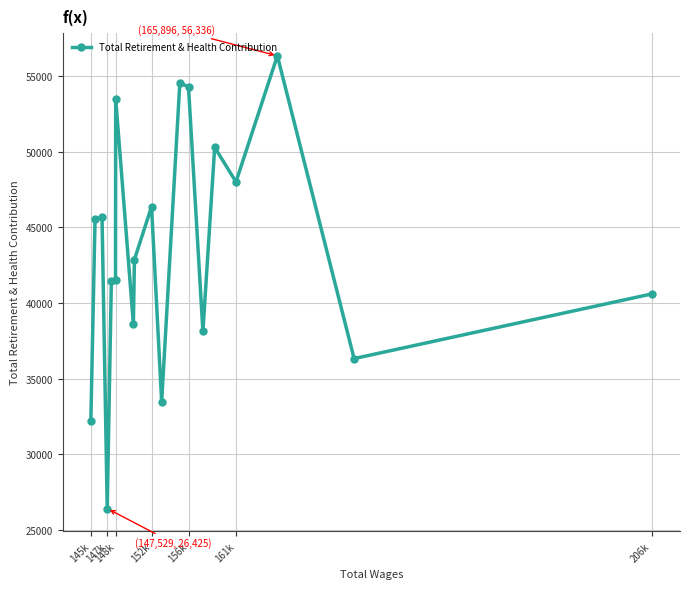

How many categories are shown in the chart?

19